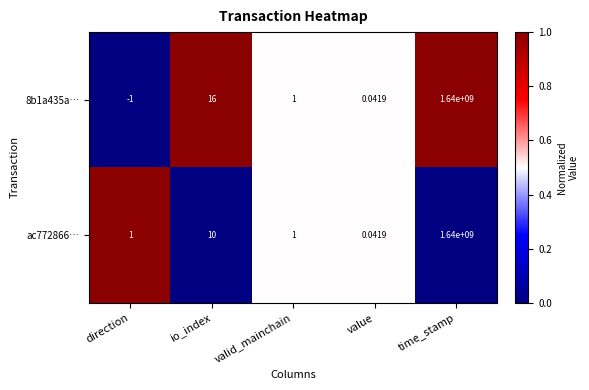

At which category does the chart reach its peak across all series?

time_stamp